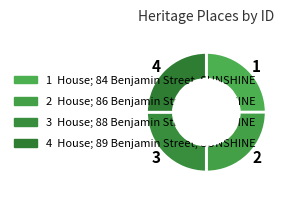

Approximately how many times larger is the value at 1 compared to 4?

1.0